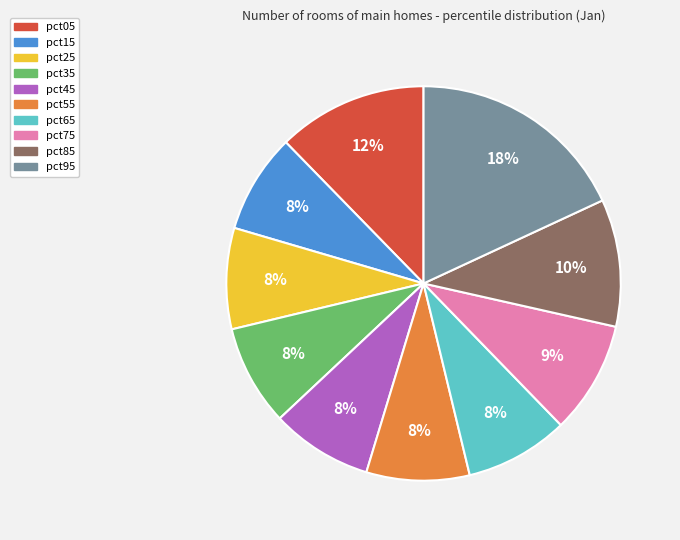

Which has a higher value, pct35 or pct95?

pct95